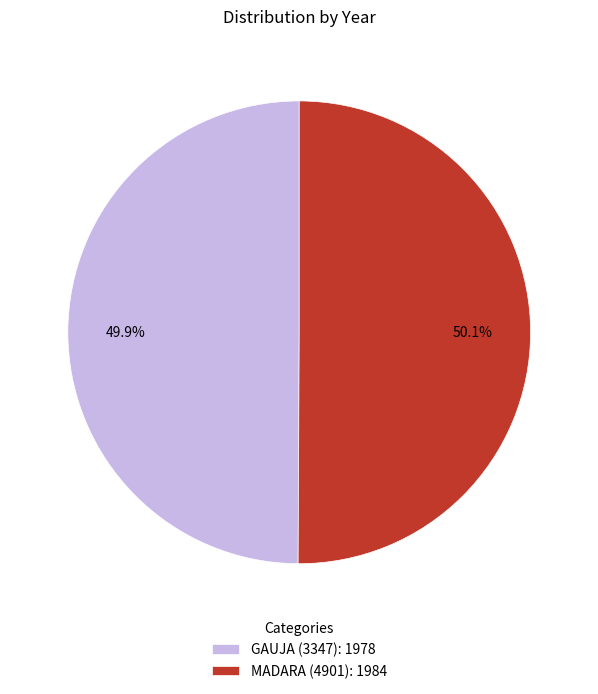

To the nearest percent, what is the average slice percentage?

50%